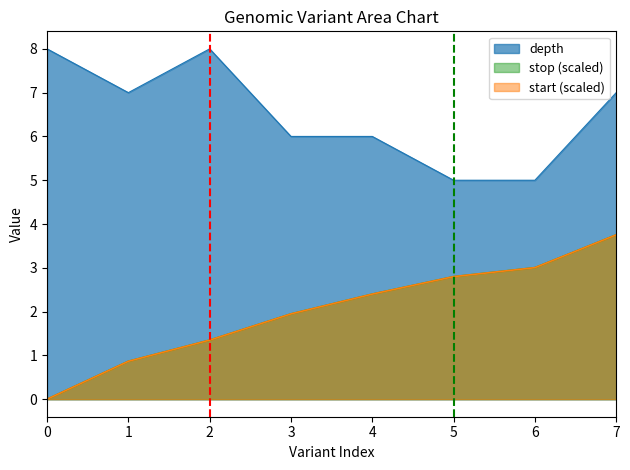

True or false: depth has more than 2 interior local peaks.

False